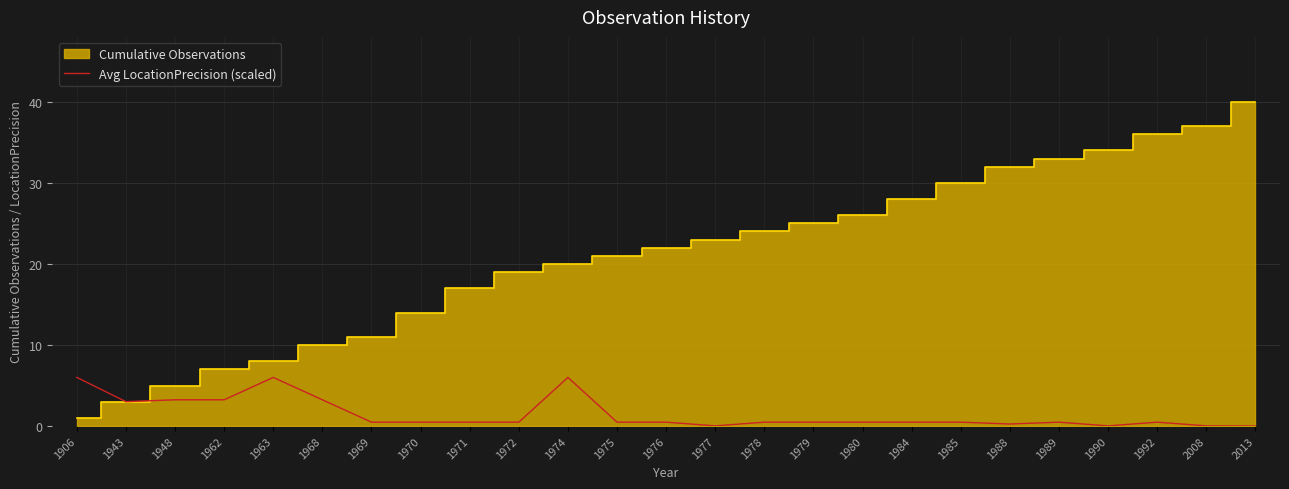

Is it true that Avg LocationPrecision (scaled) equals 0.5 at 1985?

True